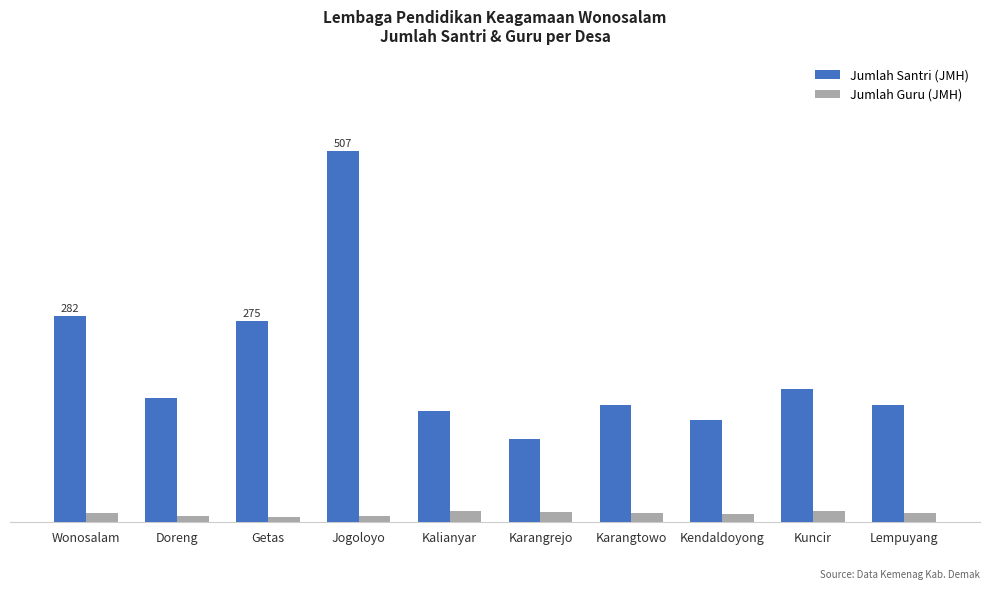

List the series in order of their peak value, lowest first.

Jumlah Guru (JMH), Jumlah Santri (JMH)